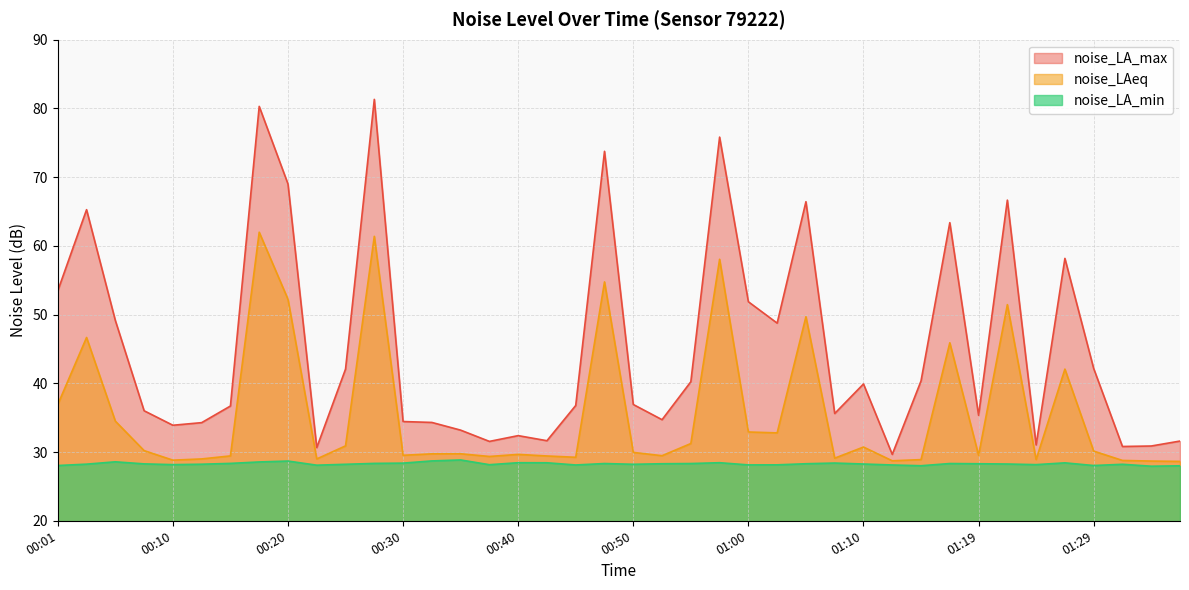

List the series in order of their peak value, highest first.

noise_LA_max, noise_LAeq, noise_LA_min